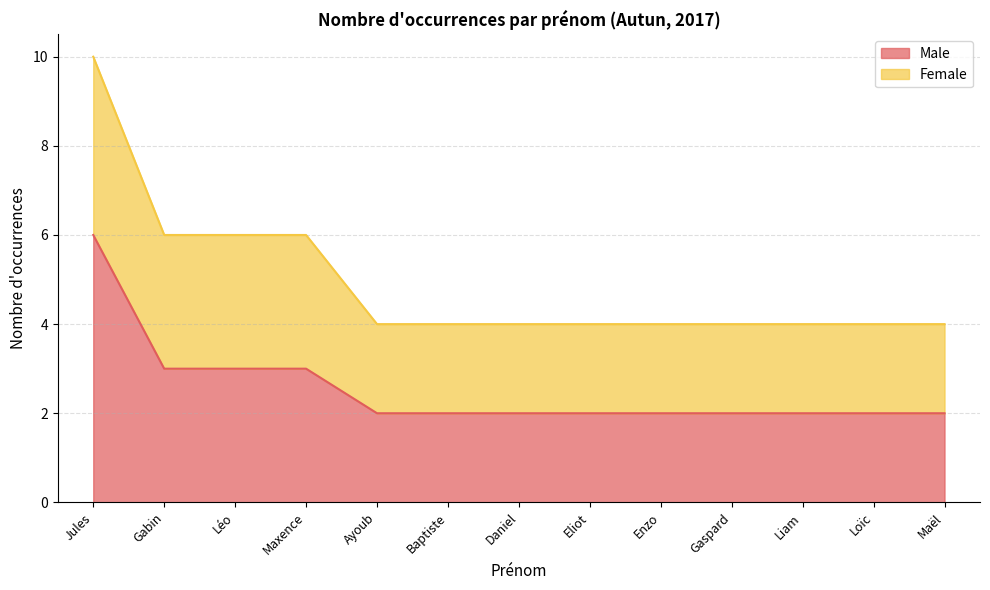

What is the label of the 12th point from the left?

Loïc